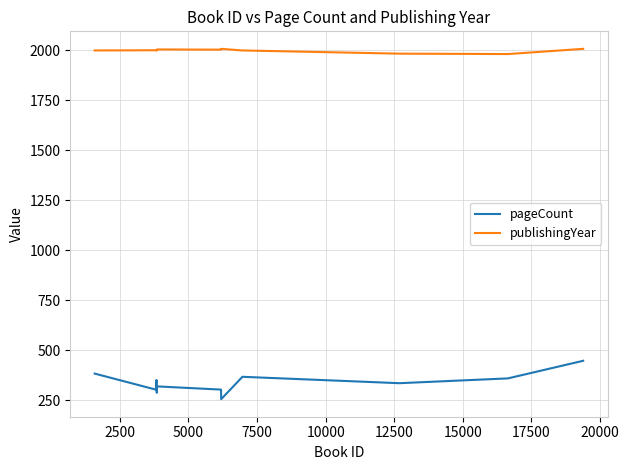

Which series has the widest spread of values?

pageCount